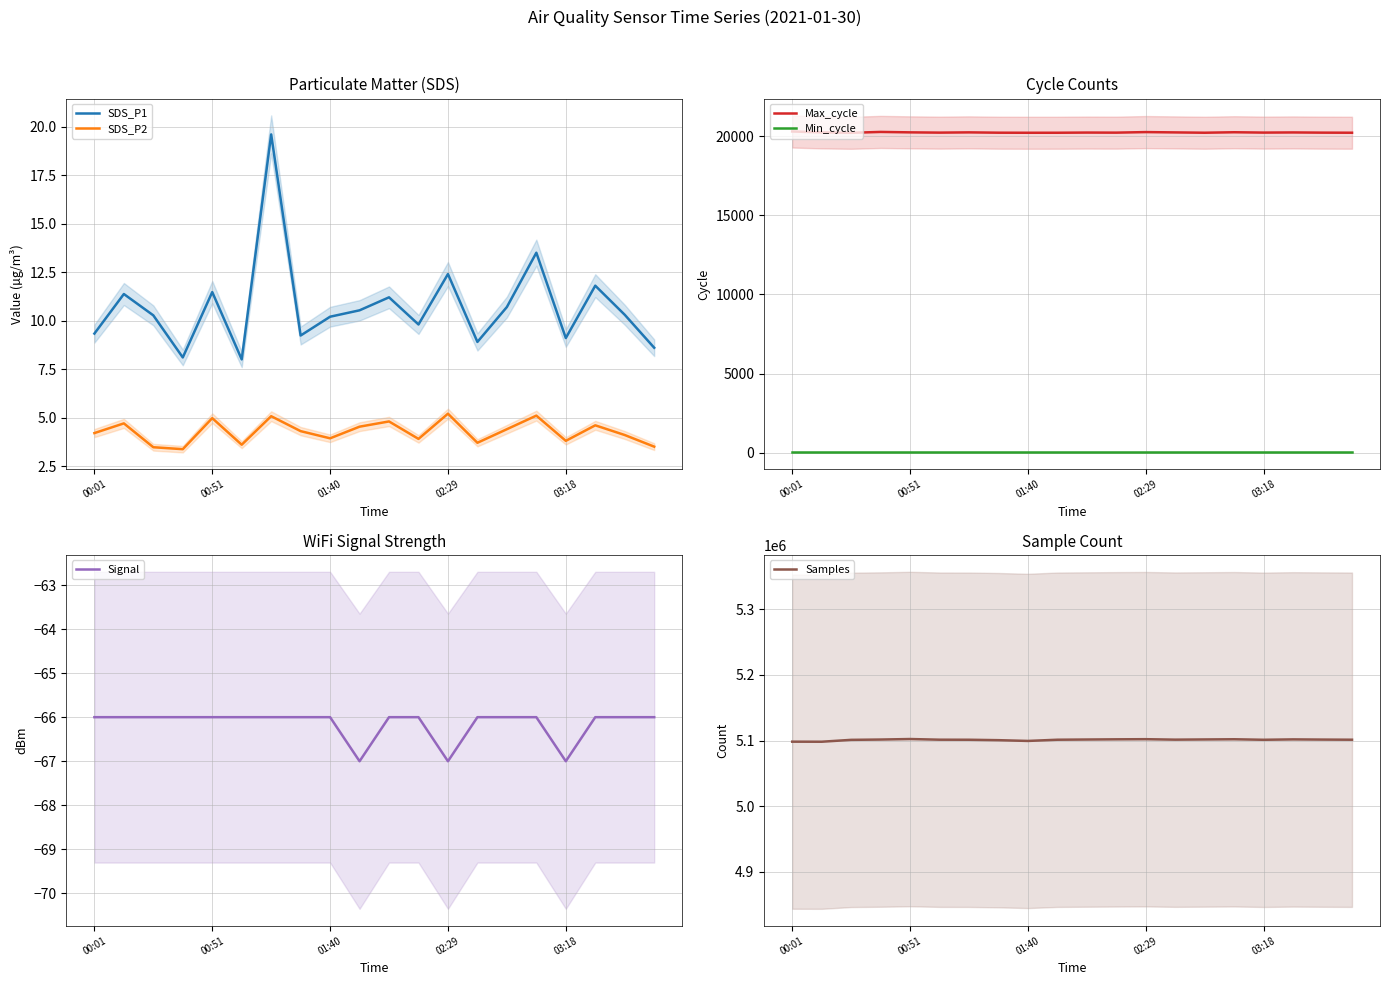

Rank the series at 7 from highest to lowest value.

Samples, Max_cycle, Min_cycle, SDS_P1, SDS_P2, Signal